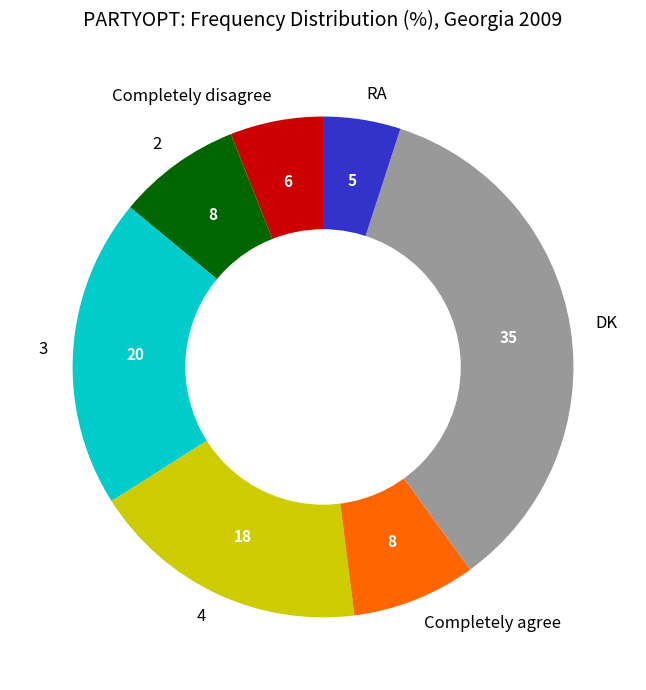

Does 3 account for over 50% of the chart?

No